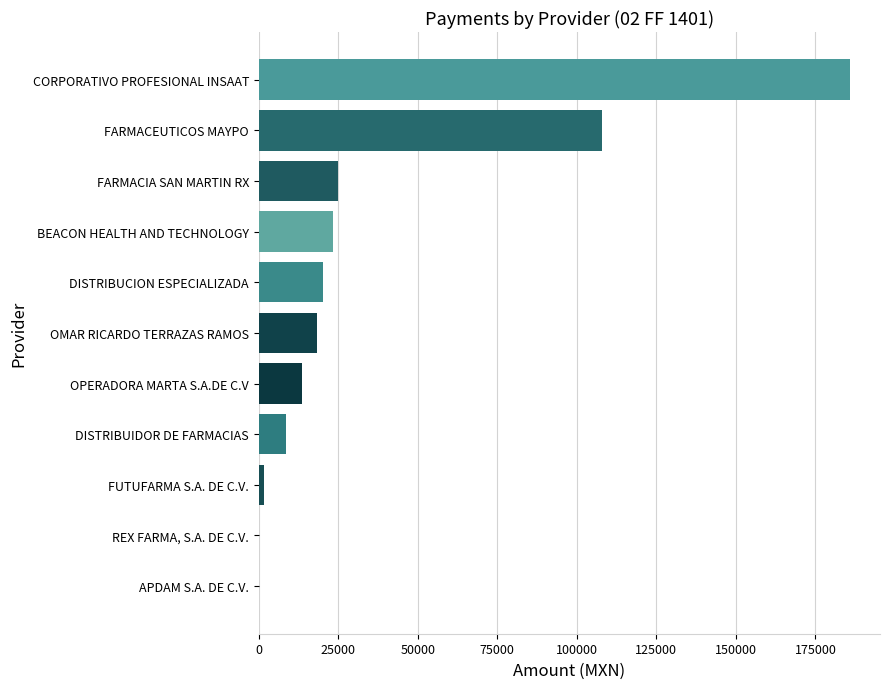

Which has a higher value, CORPORATIVO PROFESIONAL INSAAT or FUTUFARMA S.A. DE C.V.?

CORPORATIVO PROFESIONAL INSAAT